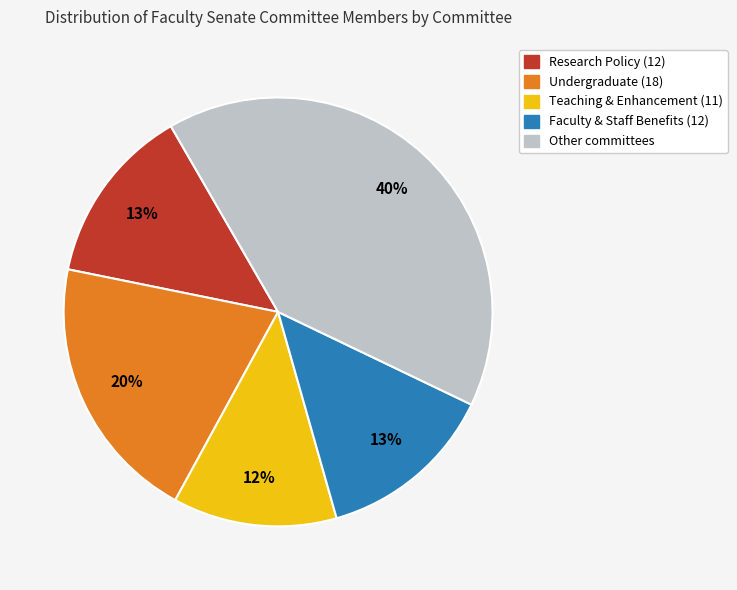

Is there any slice that represents more than half of the pie?

No